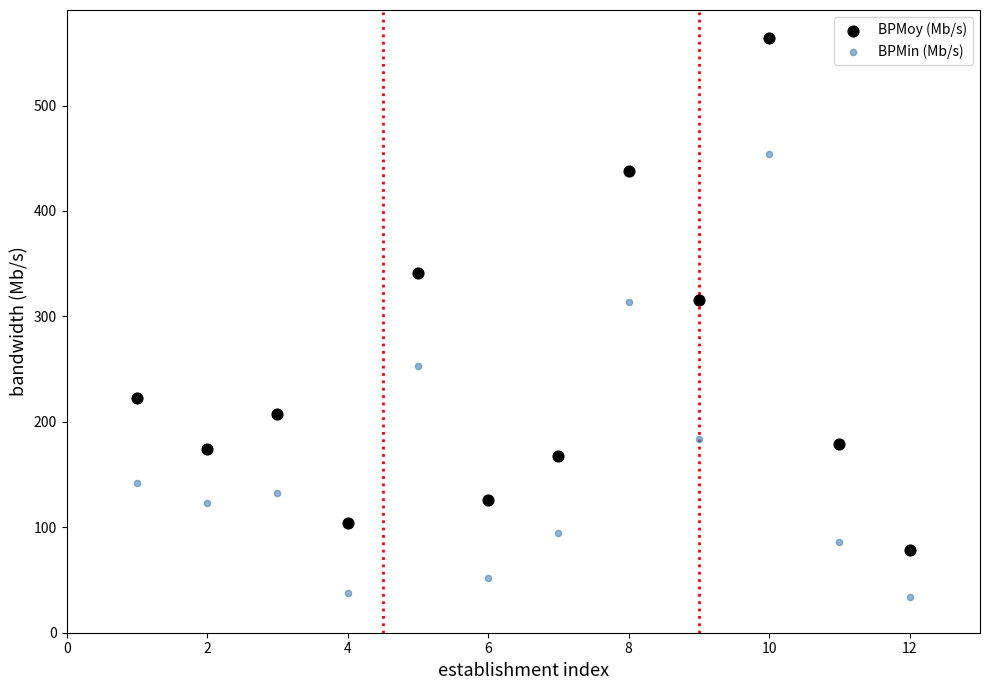

Which series has the widest spread of Y values?

BPMoy (Mb/s)